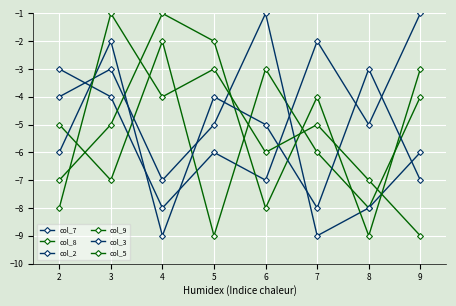

At which label does col_5 reach its minimum?

9